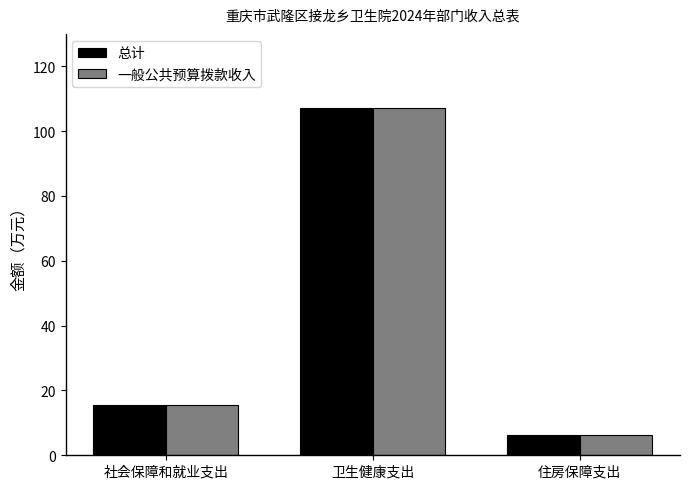

Which category has the lowest value in the 总计 series?

住房保障支出